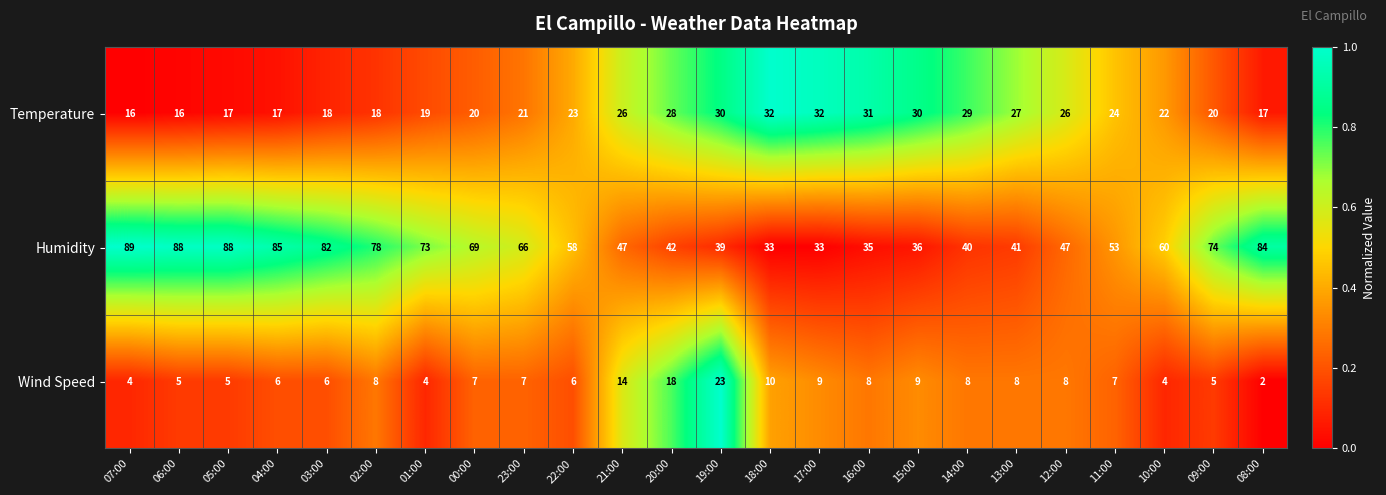

Is it true that Temperature equals 54 at 17:00?

False